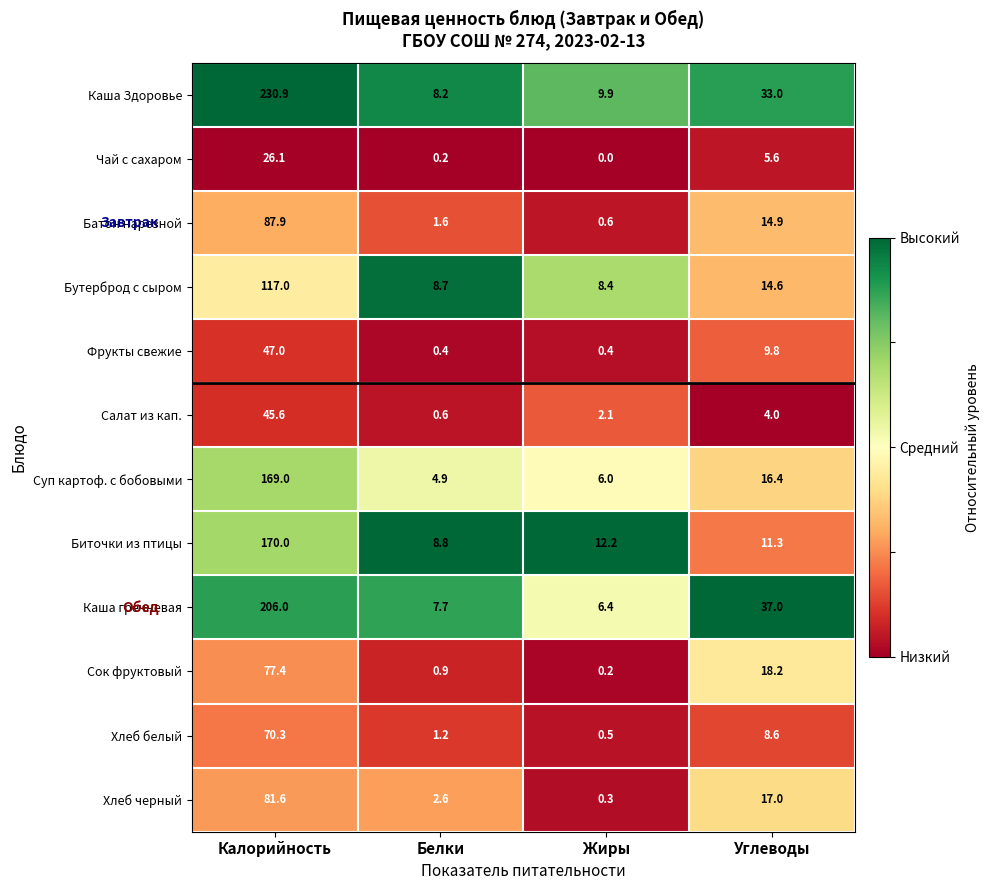

Where does the Фрукты свежие series first go above 9?

Калорийность